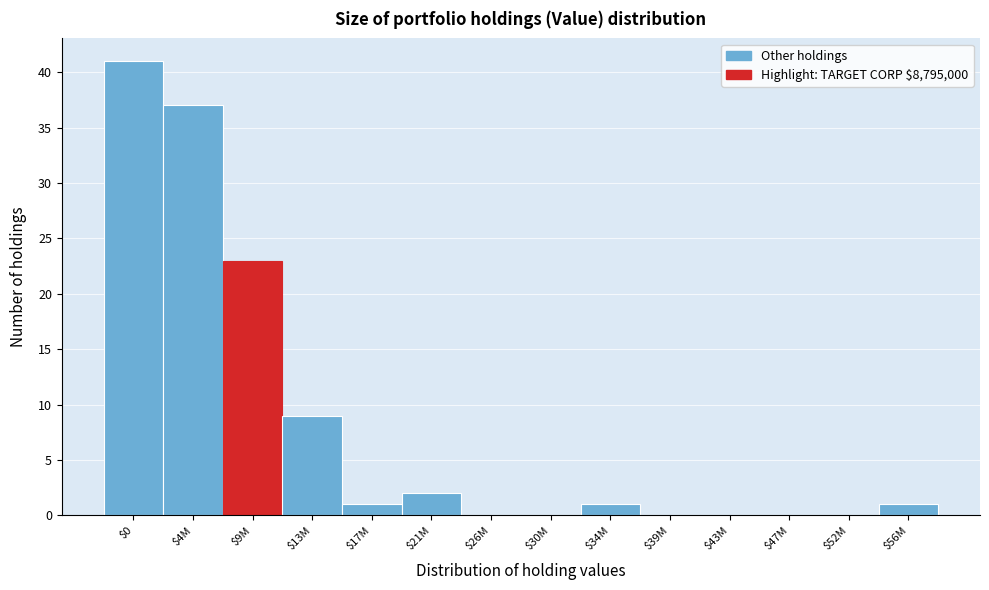

The value at $0 is 61. True or false?

False